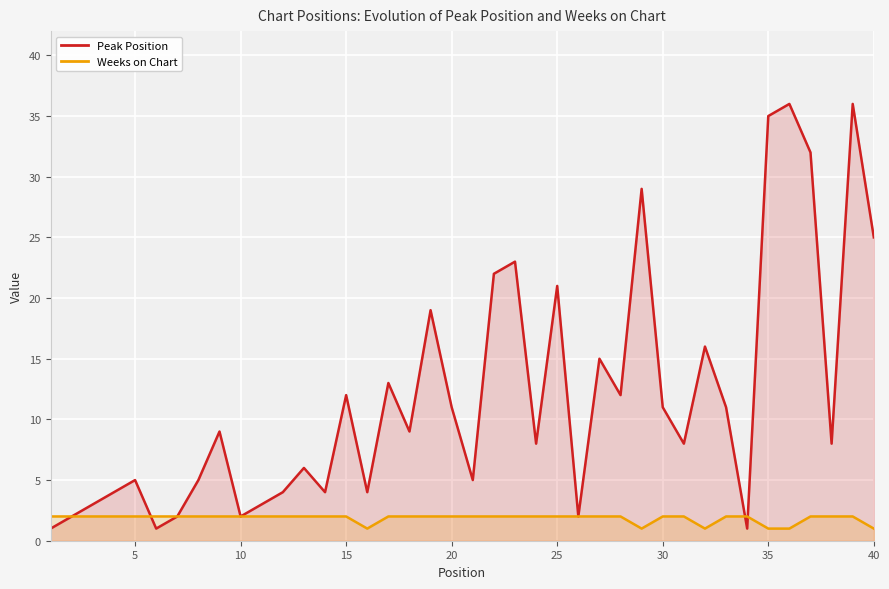

Which series has the largest range (max minus min)?

Peak Position